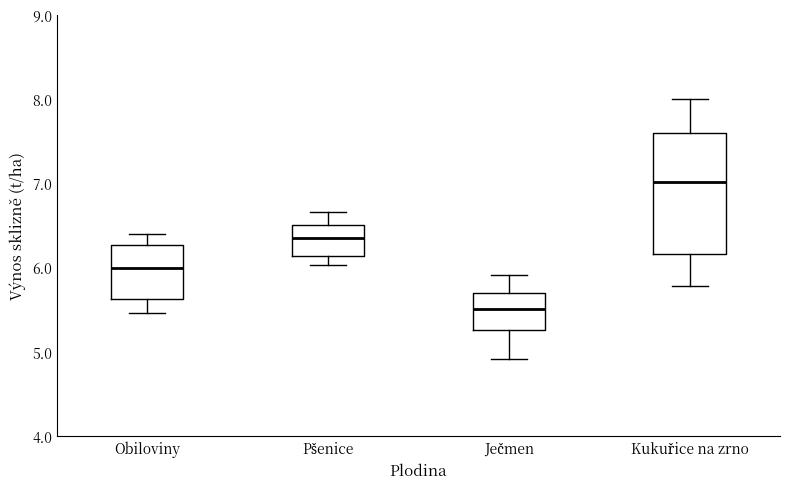

Reading left to right, transcribe this box plot: for each box, give where its median line is, the range the box spans, and where its two whiskers end, as read against the y-axis. The values are not printed on the chart, so give them approximately, as read against the axis.

Obiloviny: median 6.0, box 5.6 to 6.3, whiskers 5.5 to 6.4
Pšenice: median 6.3, box 6.1 to 6.5, whiskers 6.0 to 6.7
Ječmen: median 5.5, box 5.3 to 5.7, whiskers 4.9 to 5.9
Kukuřice na zrno: median 7.0, box 6.2 to 7.6, whiskers 5.8 to 8.0